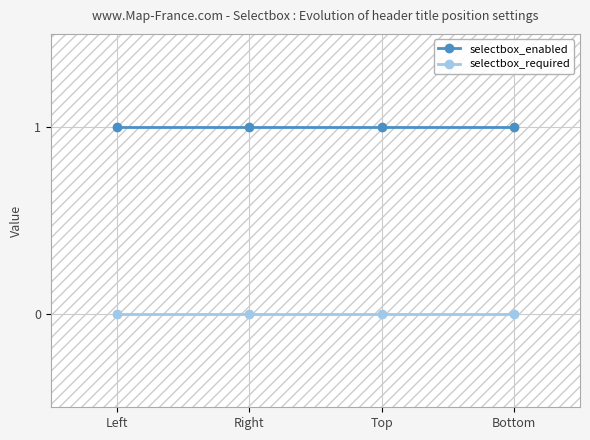

Is the value of selectbox_required at Bottom greater than the value of selectbox_enabled at Right?

No